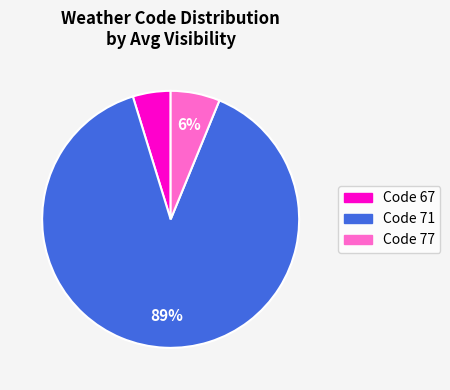

To the nearest percent, what is the difference between the largest and smallest slice percentages?

84%